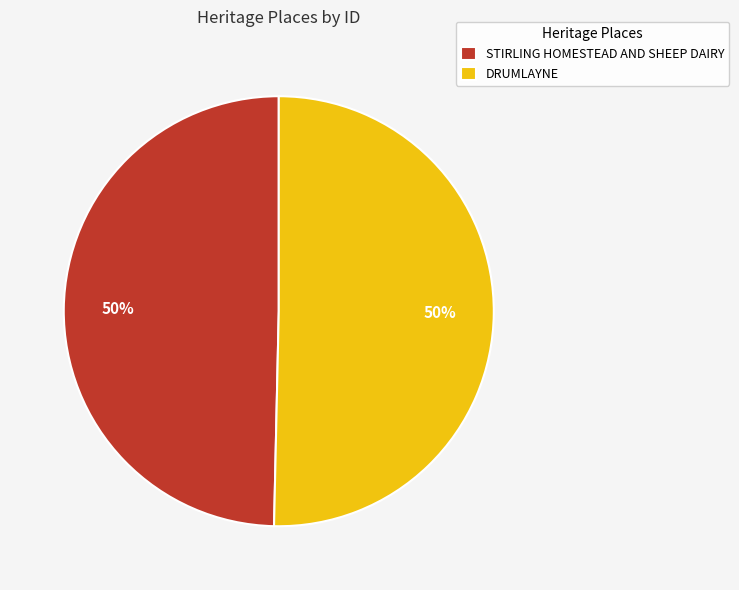

Is it true that DRUMLAYNE is 50% of the pie?

True